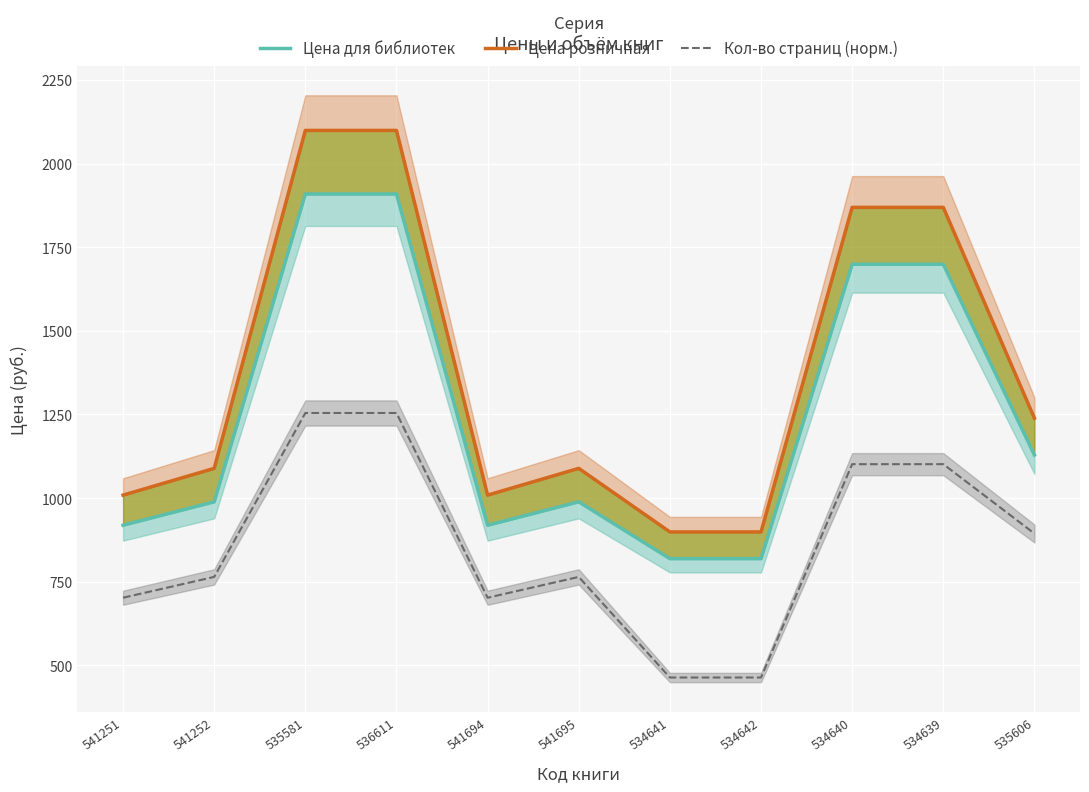

Is the value of Кол-во страниц (норм.) at 534641 greater than the value of Цена розничная at 534641?

No